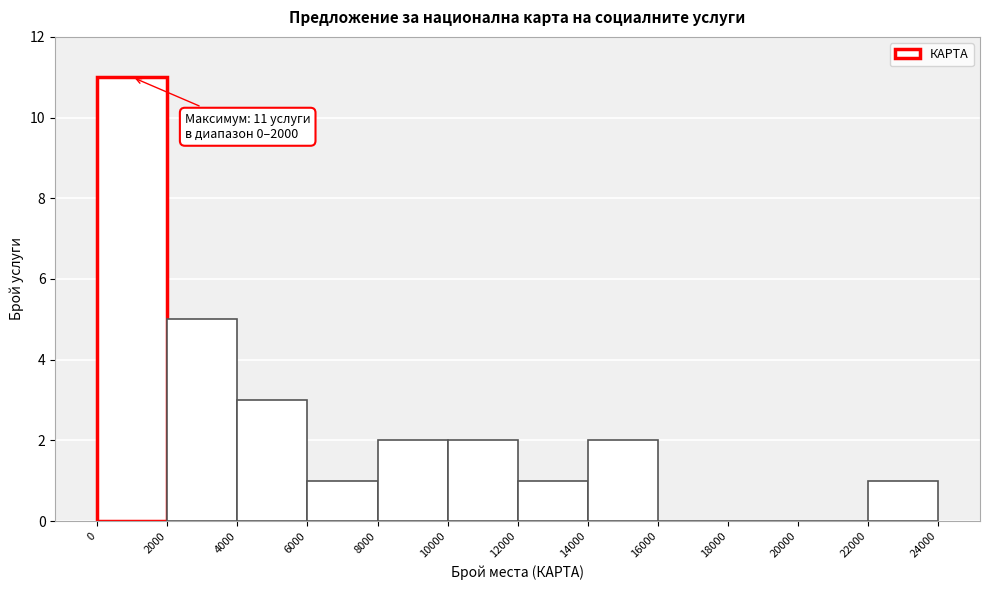

Over which range of the x-axis is the bar tallest?

0 to 2000